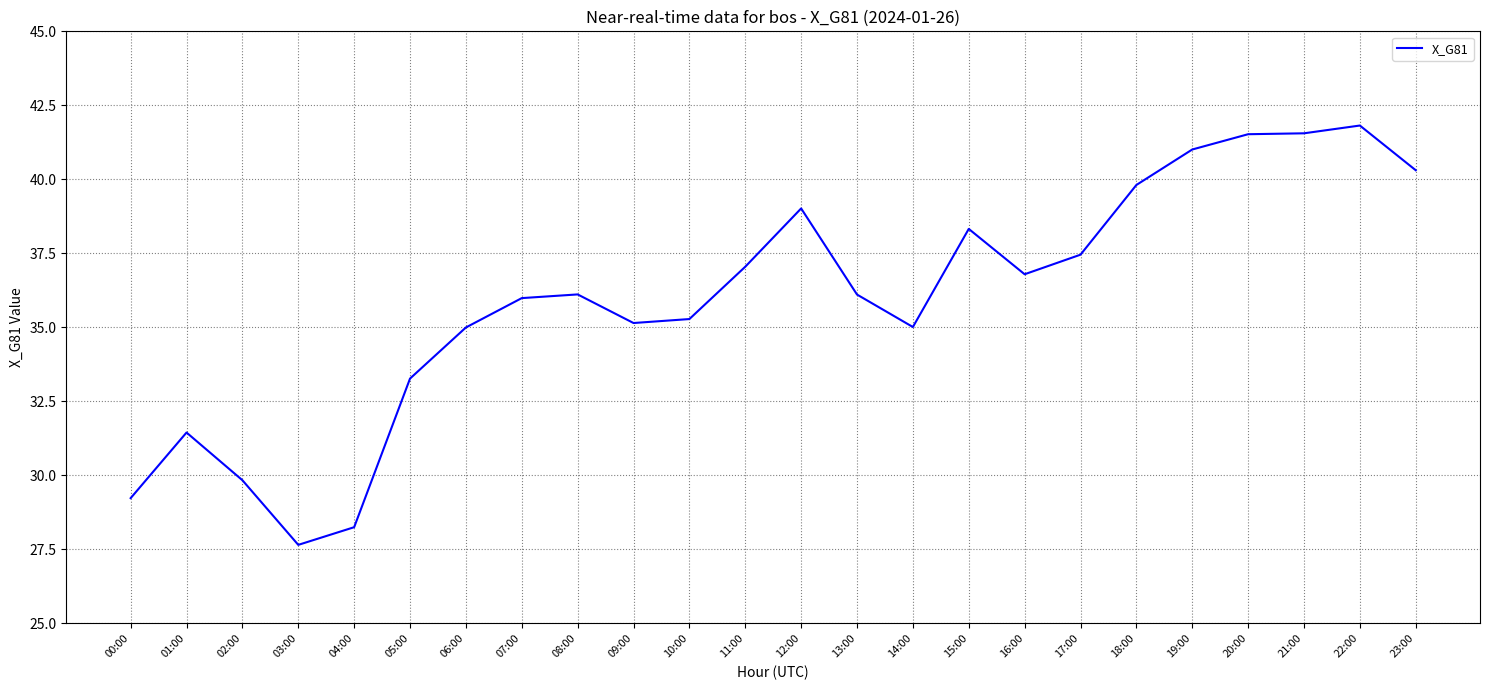

Read the value at 06:00.

35.0